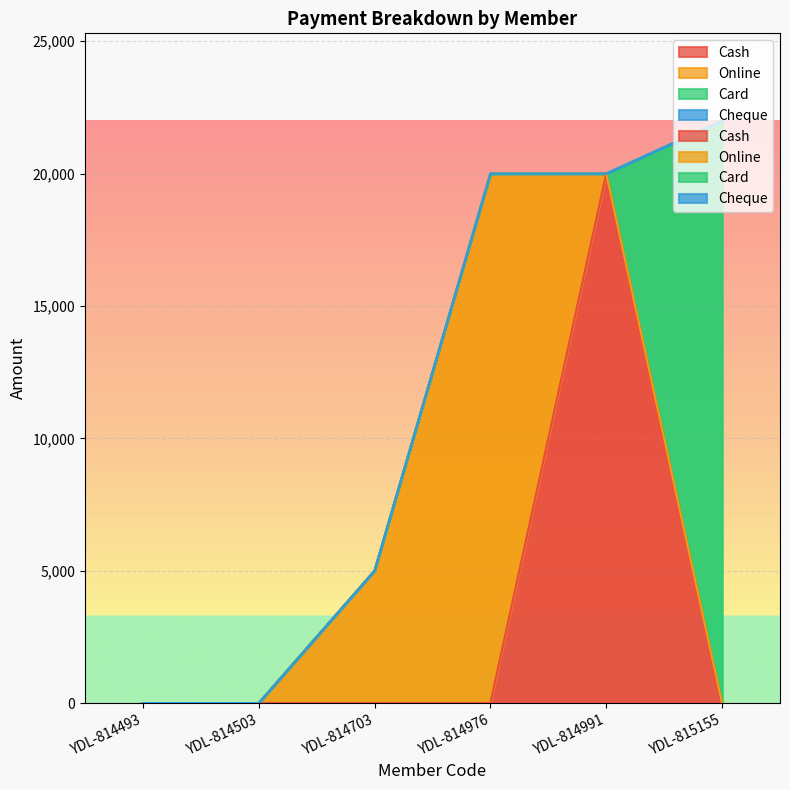

True or false: Card and Online cross at least once.

False